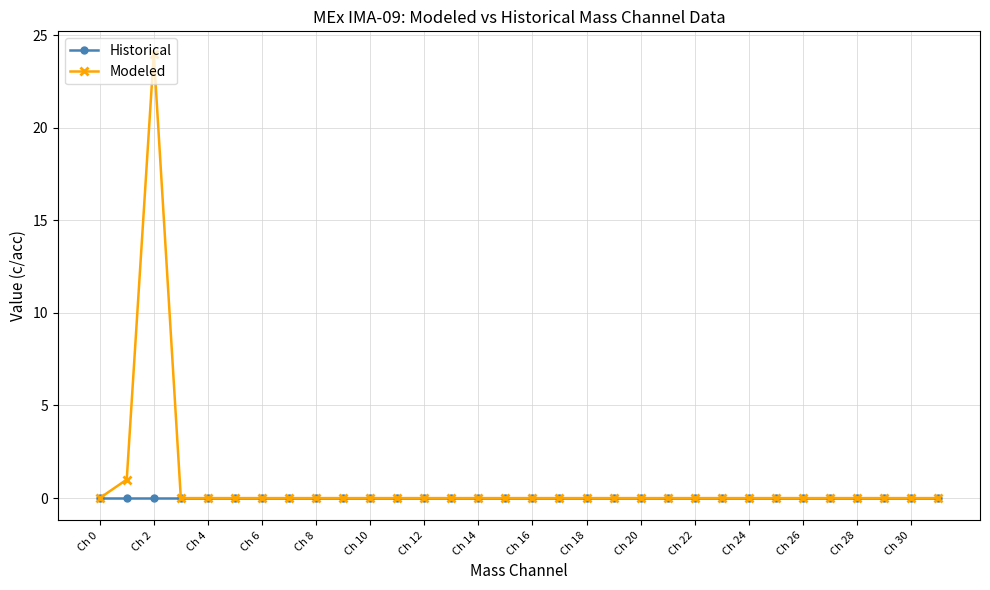

What is the maximum value for Modeled?

24